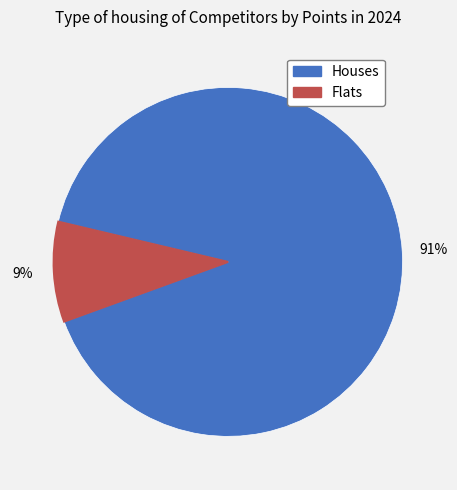

Count the number of slices in the pie.

2